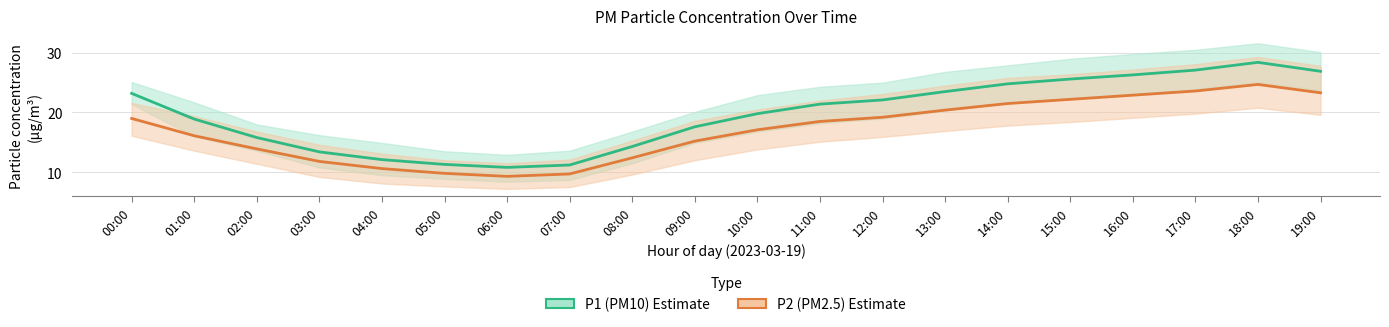

What is the difference between the second highest and minimum values in the P1 (PM10) series?

16.3